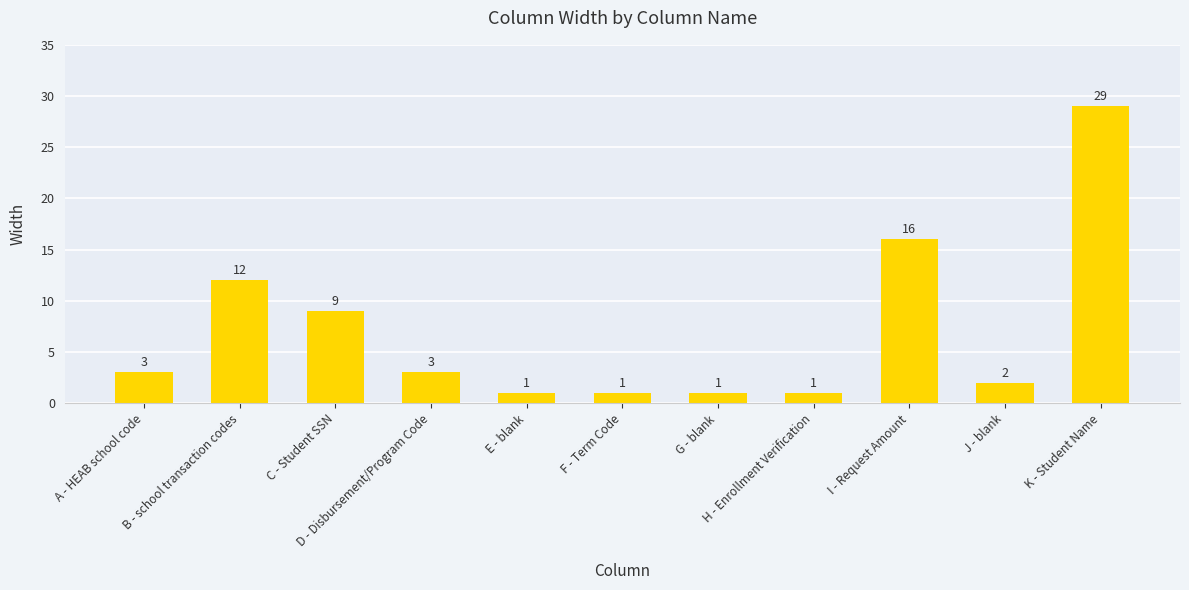

What is the ratio of the value at E - blank to the value at F - Term Code?

1.0